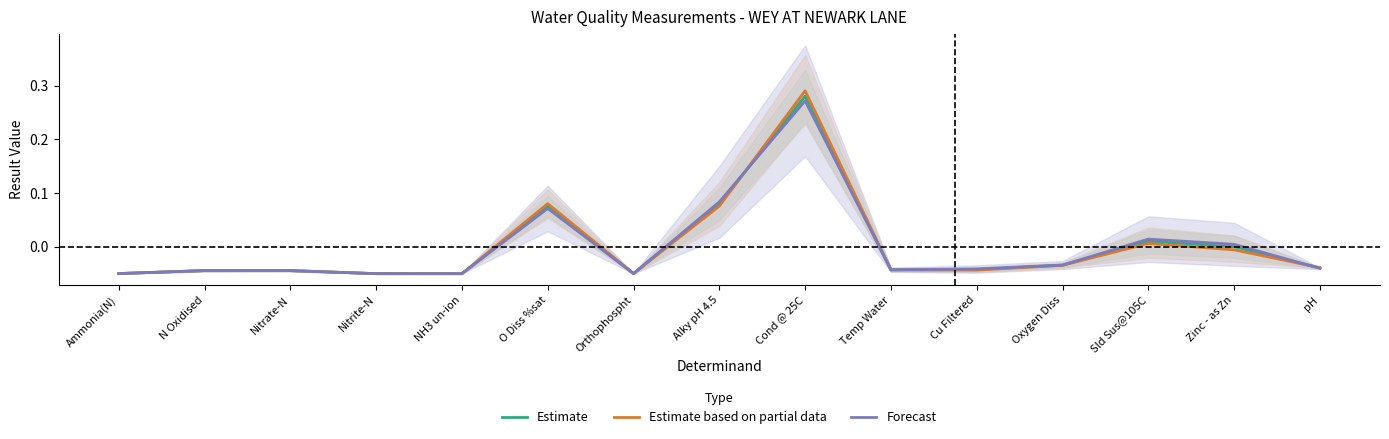

What is the difference between the second highest and minimum values in the Forecast series?

0.1